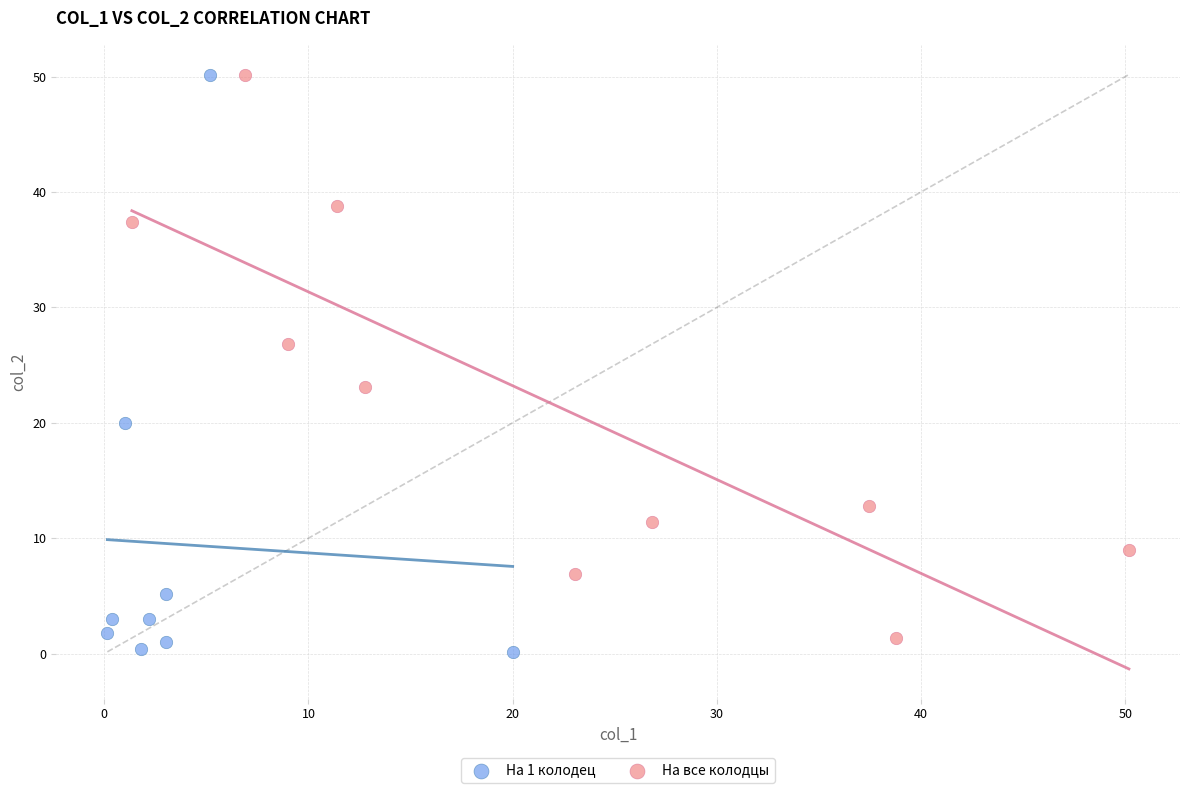

What are all the series names shown in the legend?

На 1 колодец, На все колодцы